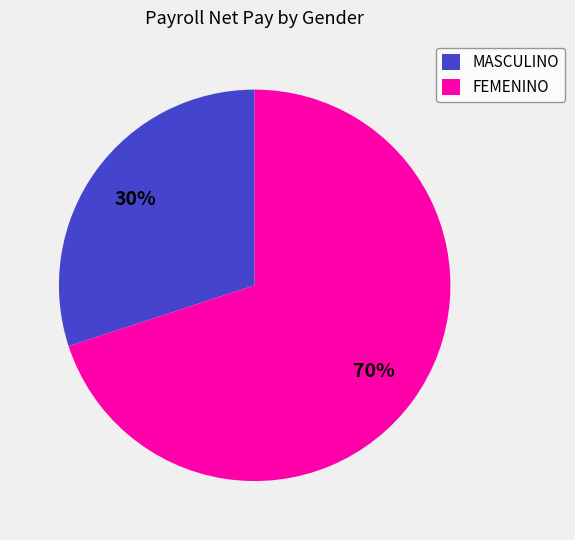

Rank the categories by value from highest to lowest.

FEMENINO, MASCULINO